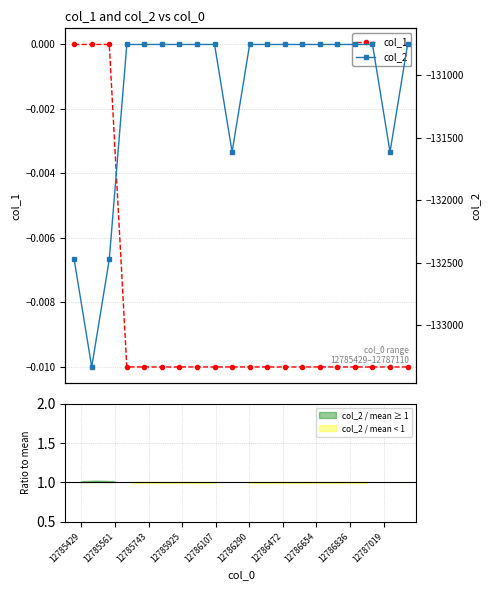

What is the difference between the second highest and minimum values in the col_2 series?

2580.6